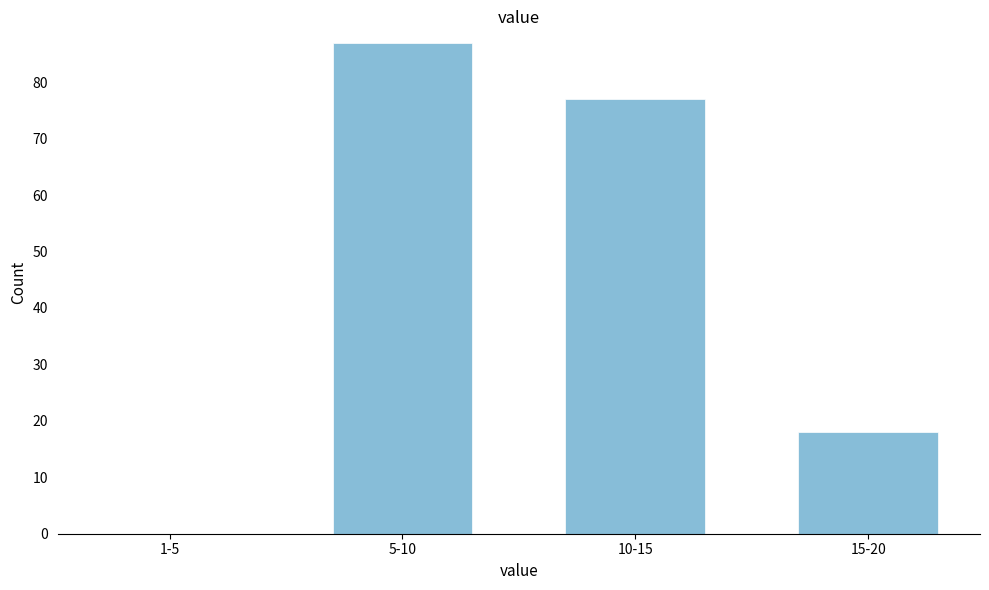

Reading left to right, list all the values displayed in this chart.

1-5=0	5-10=87	10-15=77	15-20=18